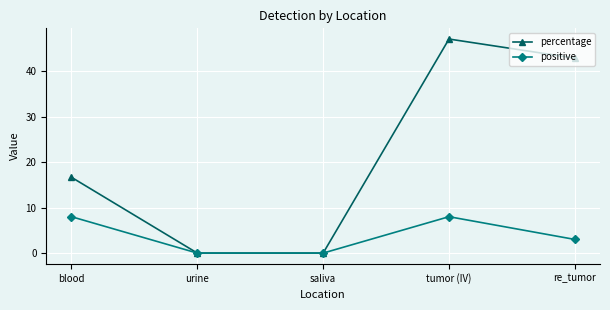

Reading left to right, transcribe all the data shown in this chart.

percentage: 16.7	0.0	0.0	47.1	42.9
positive: 8.0	0.0	0.0	8.0	3.0